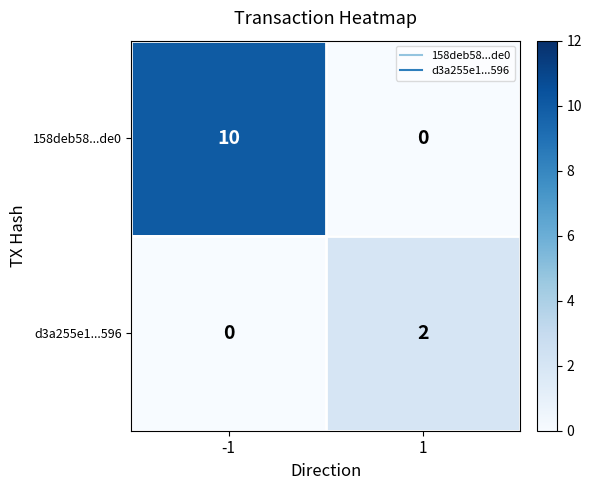

List the series in order of their peak value, lowest first.

d3a255e1...596, 158deb58...de0